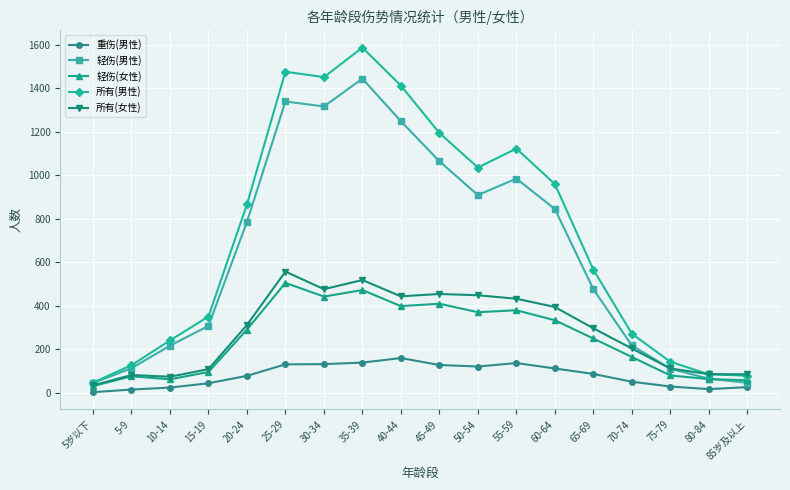

True or false: 所有(女性) has more than 2 interior local peaks.

True